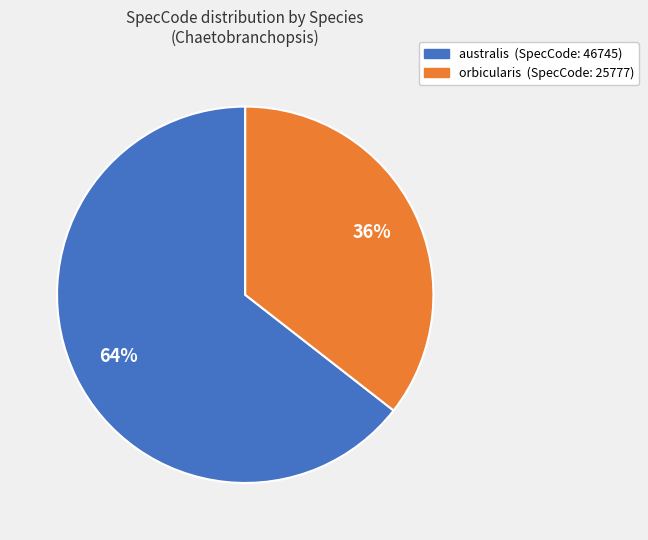

Rank the categories by value from highest to lowest.

australis, orbicularis